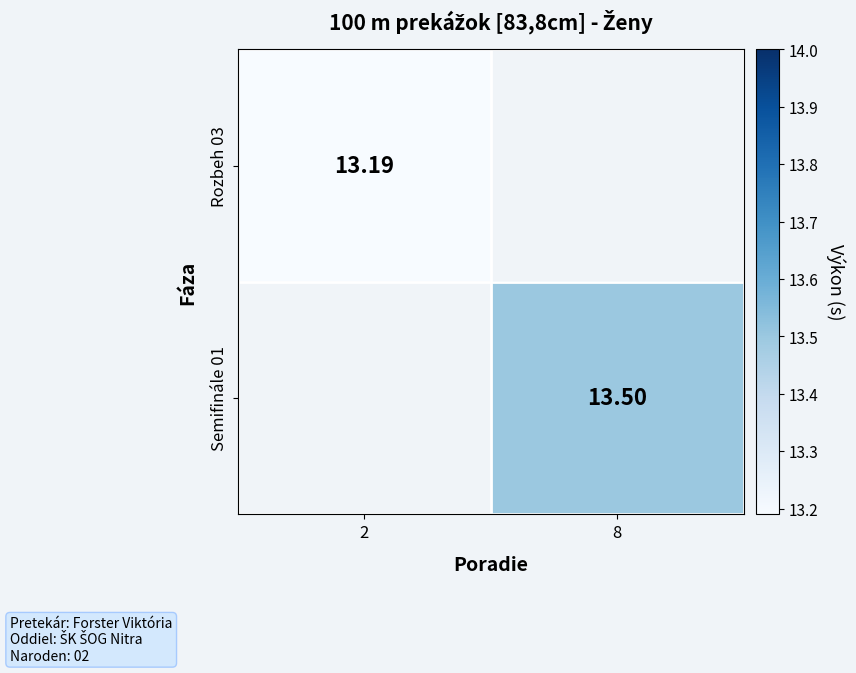

How many positive values does the Semifinále 01 series have?

1